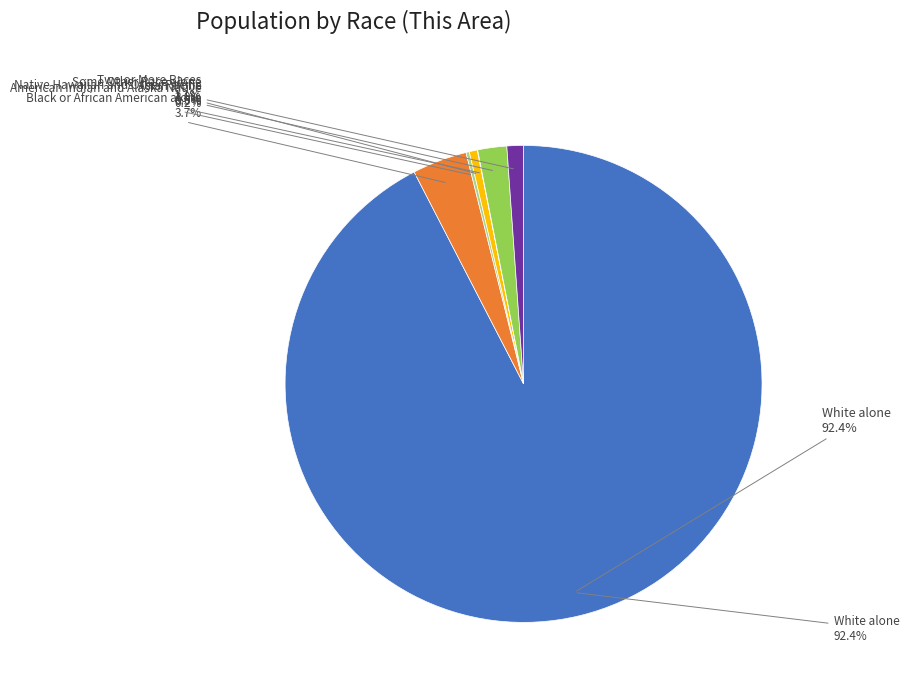

What is the smallest slice in the pie chart?

Native Hawaiian and Other Pacific